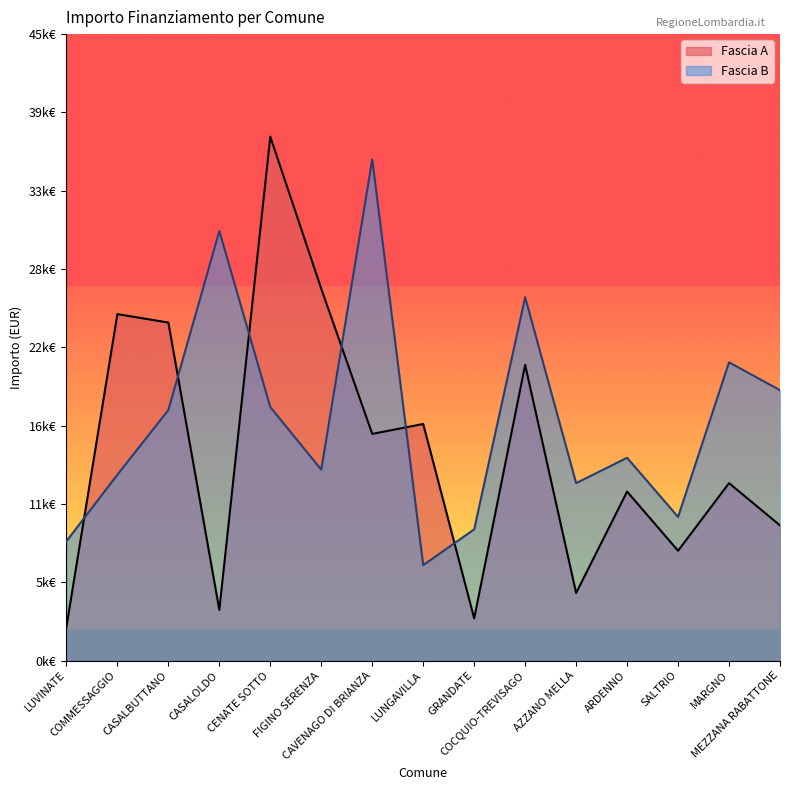

Does the chart have visible grid lines?

No